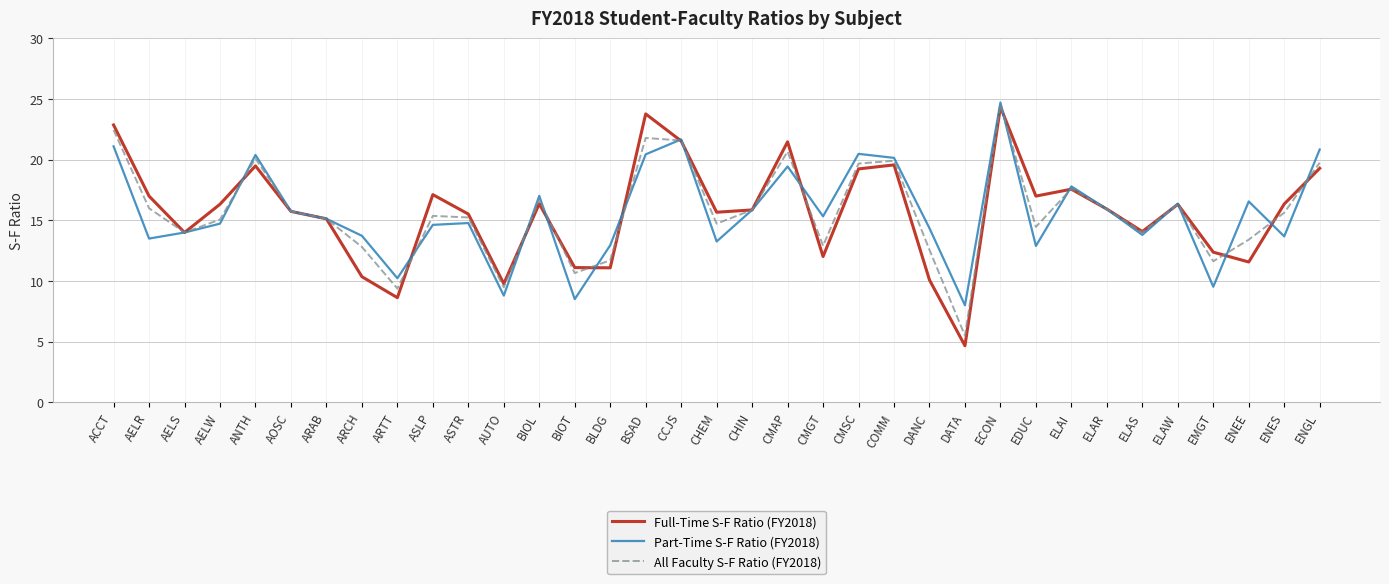

What position from the left is ARTT?

9